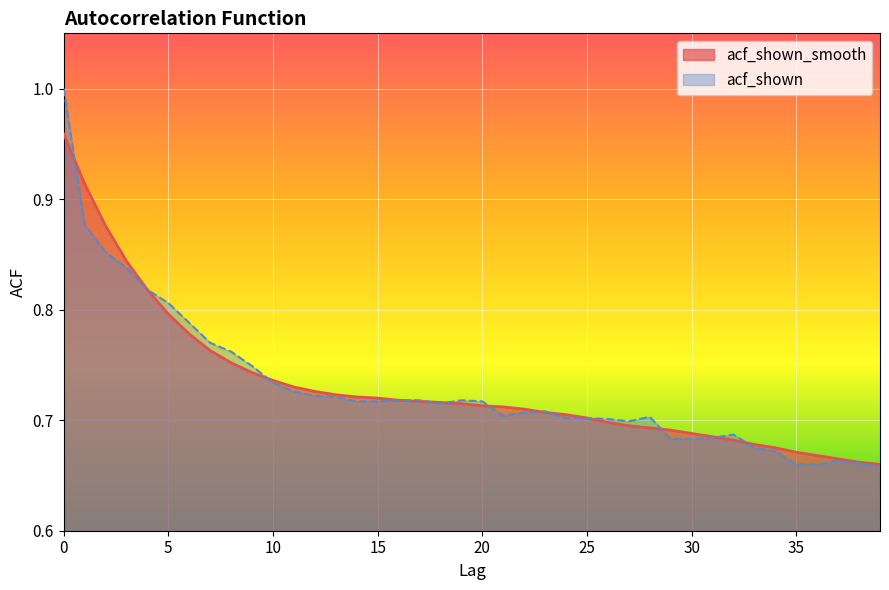

What are all the series names shown in the legend?

acf_shown_smooth, acf_shown